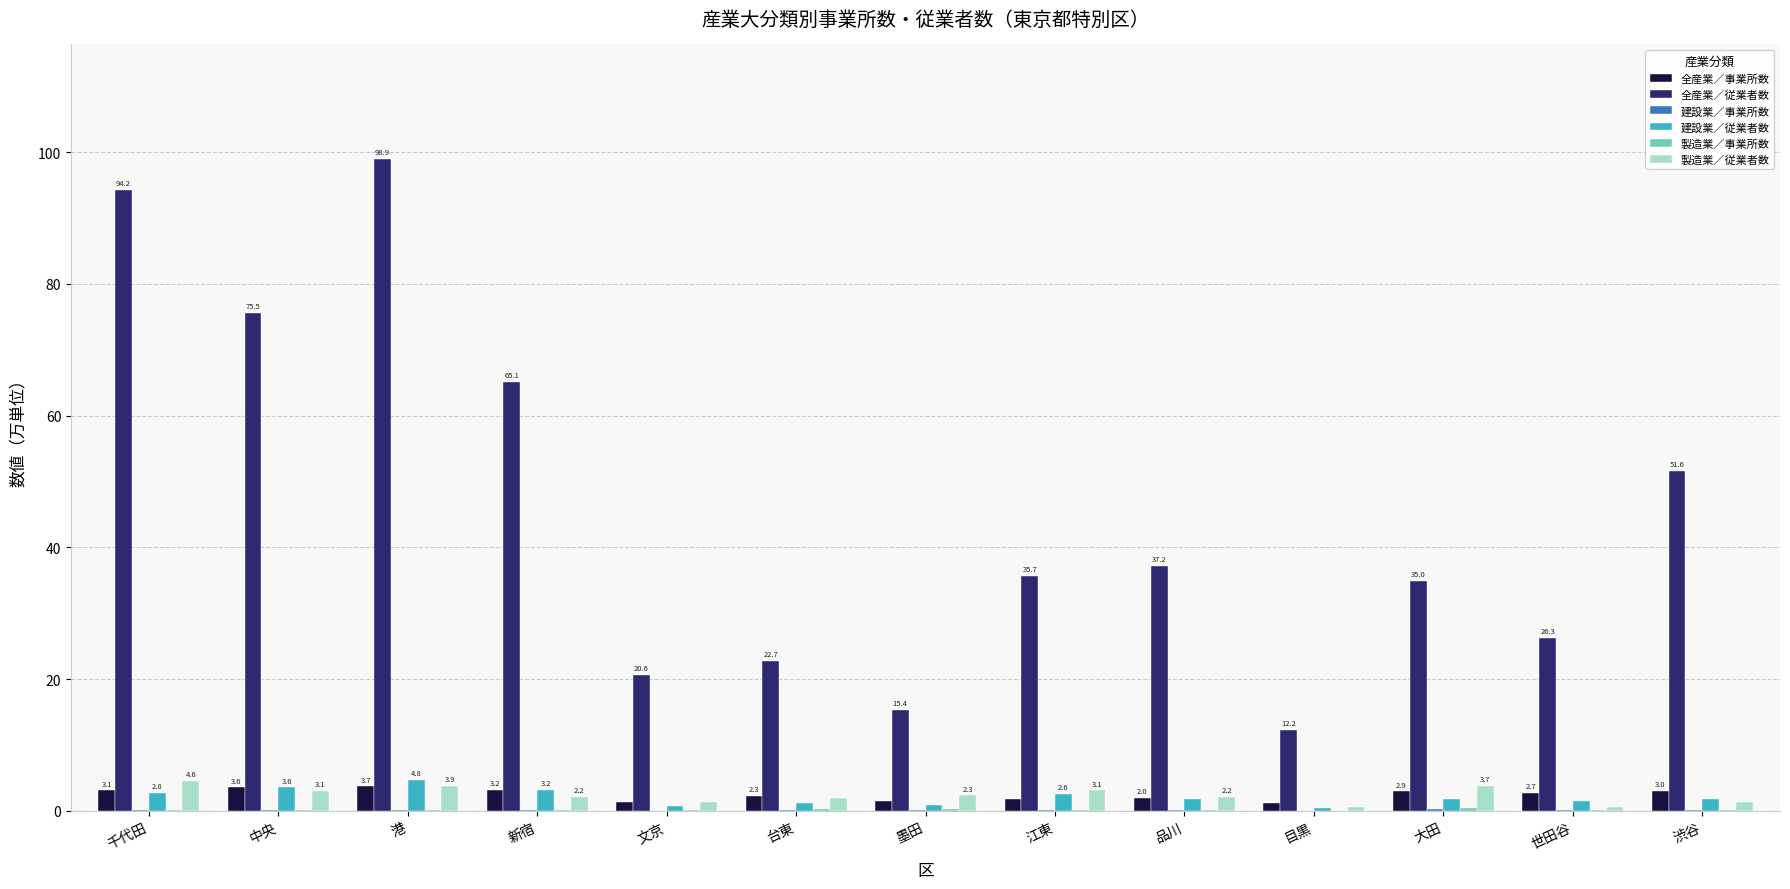

Between 新宿 and 墨田, which series saw the biggest shift?

全産業／従業者数